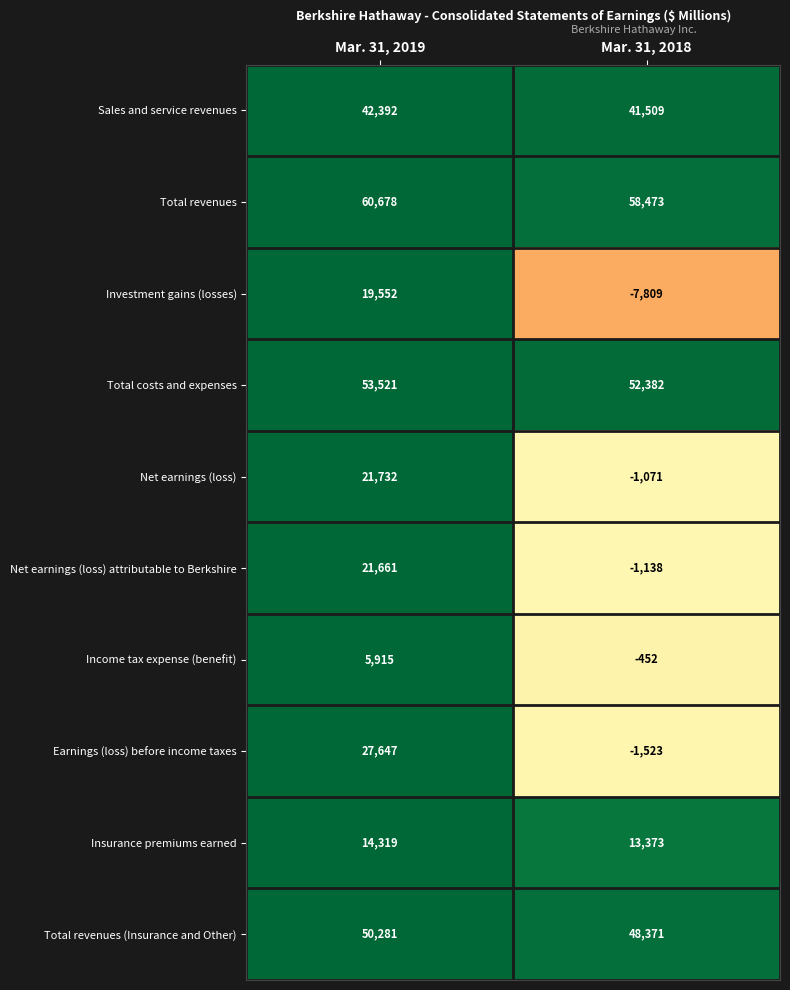

What is the minimum value shown in the chart?

-7809